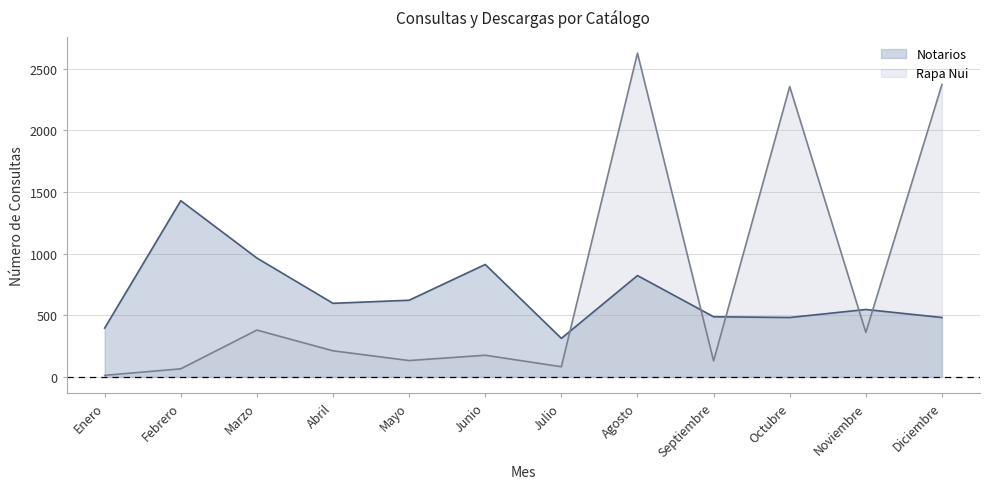

List the series in order of their overall mean, lowest first.

Notarios, Rapa Nui